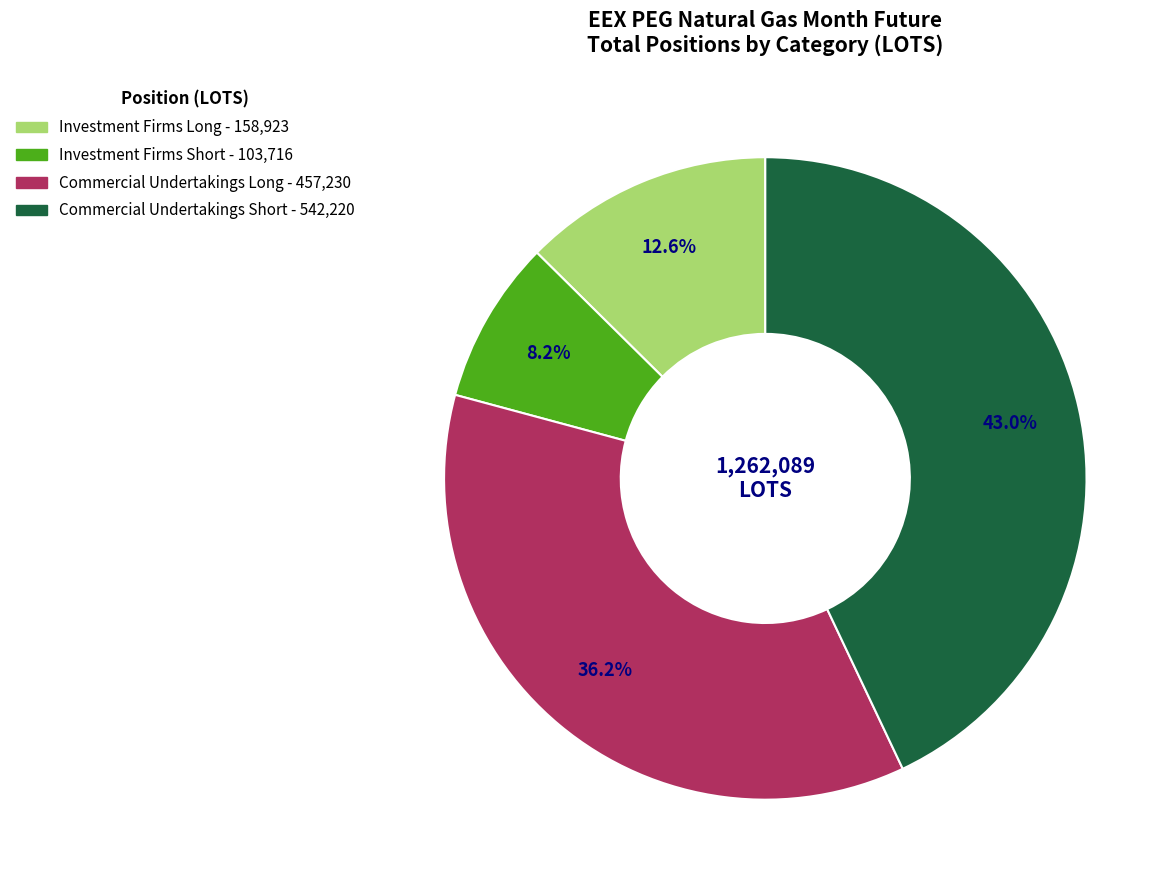

How many segments does this pie chart have?

4